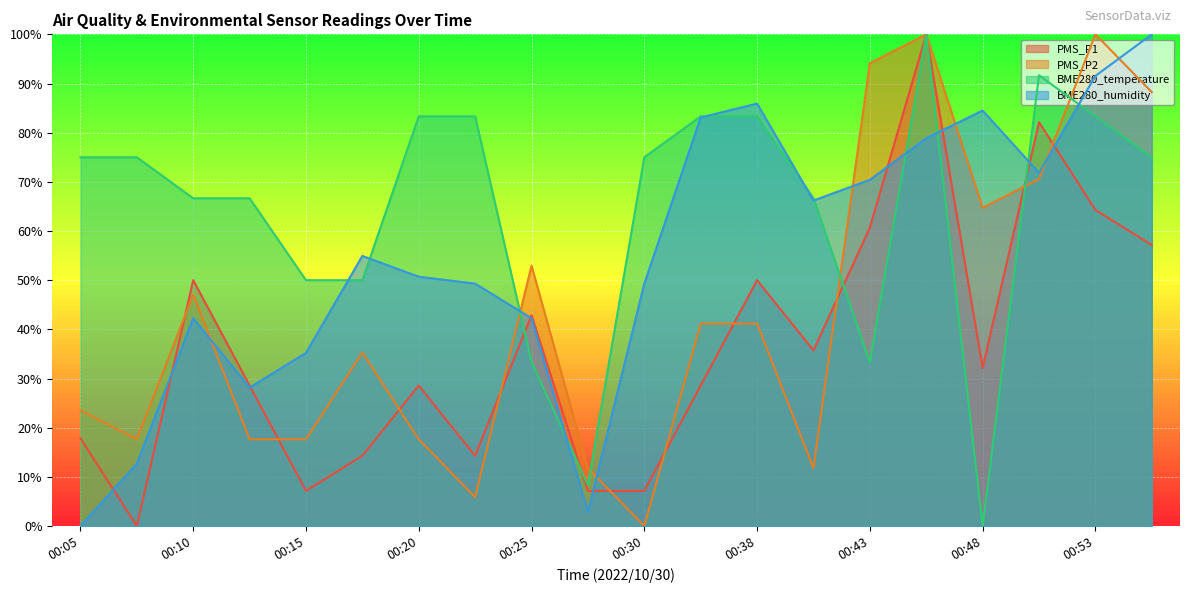

Which series has the largest total across all categories?

BME280_temperature